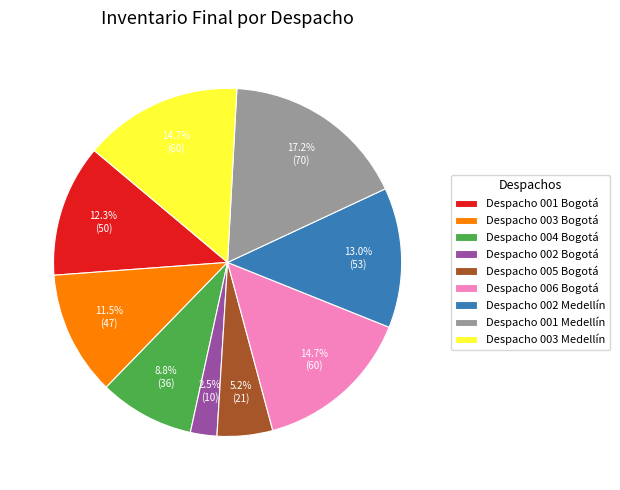

What percentage is the Despacho 005 Bogotá slice, to the nearest percent?

5%